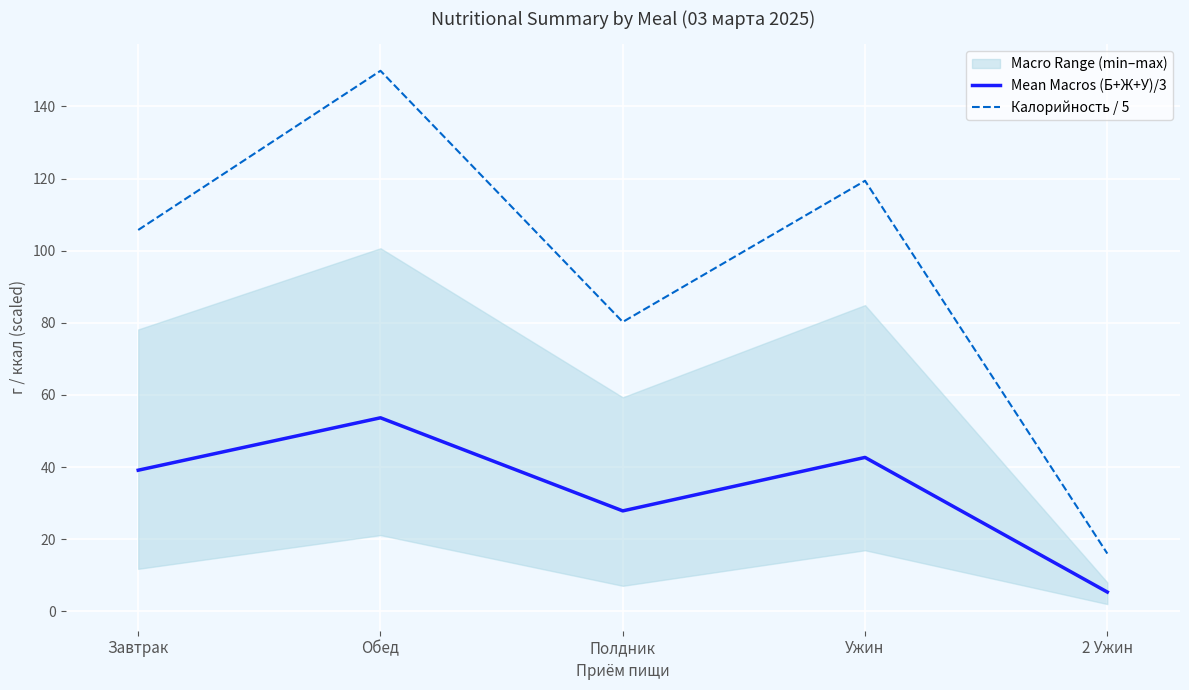

How many data points in Калорийность / 5 are above 105?

3